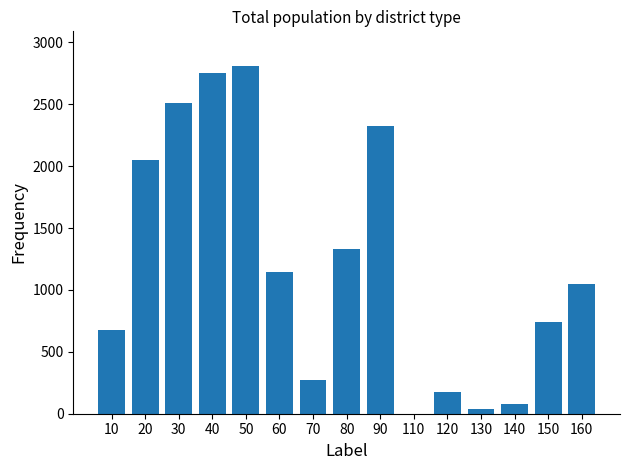

What is the change in value from 150 to 160?

+305